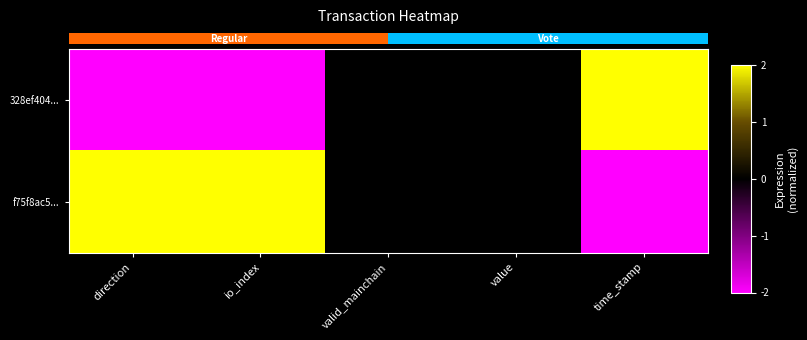

Rank the series at io_index from highest to lowest value.

row_1, row_0